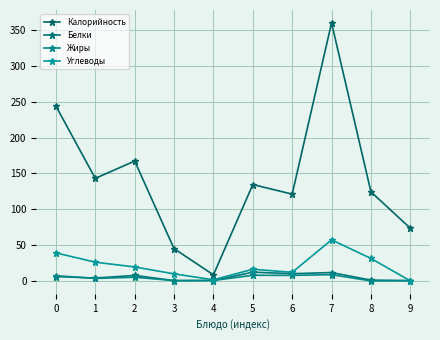

How many data points in Жиры are less than 5?

5